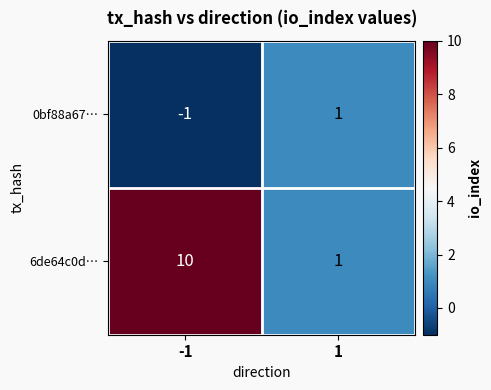

Which series changed the most between -1 and 1?

6de64c0d…